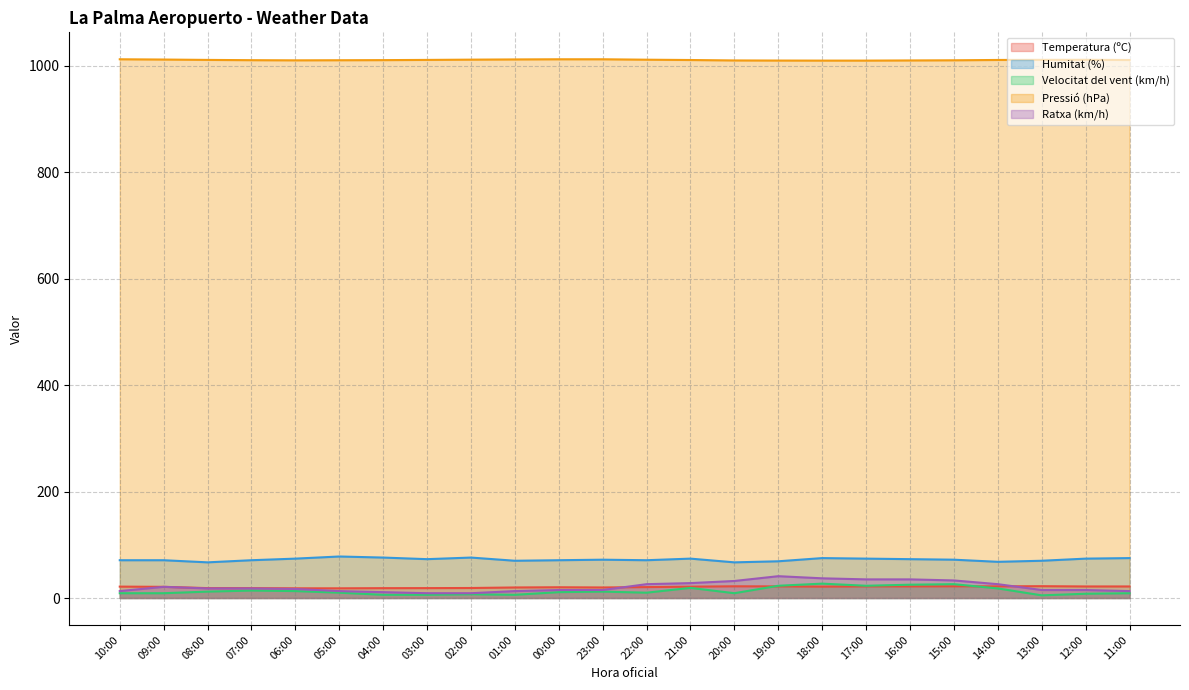

Is the value of Temperatura (ºC) at 07:00 greater than the value of Humitat (%) at 01:00?

No